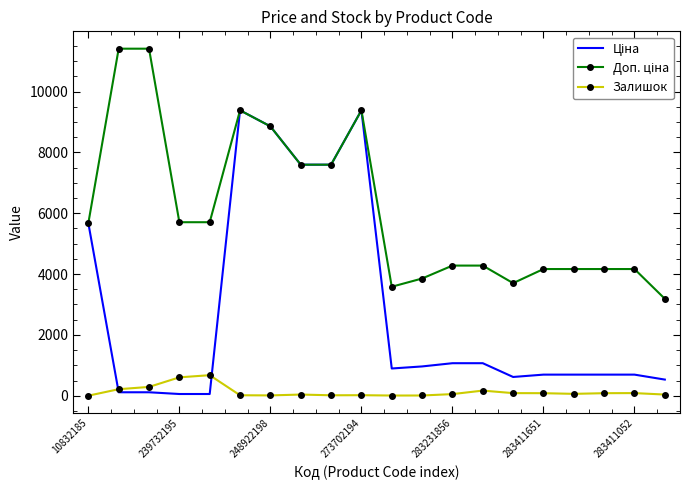

What is the maximum value shown in the chart?

11410.0